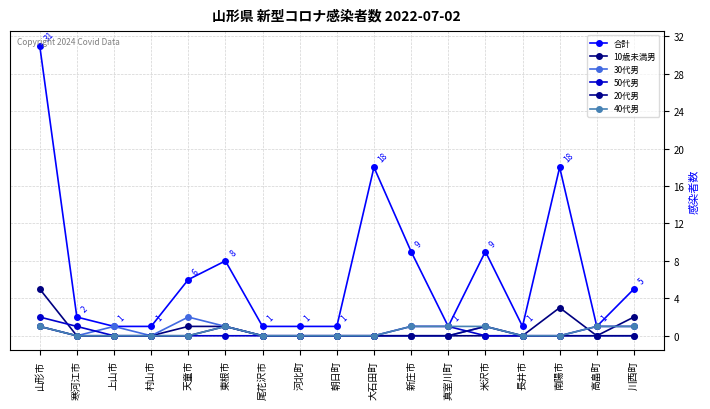

Reading left to right, transcribe all the data shown in this chart.

合計: 31	2	1	1	6	8	1	1	1	18	9	1	9	1	18	1	5
10歳未満男: 5	0	0	0	1	1	0	0	0	0	0	0	0	0	3	0	2
30代男: 1	0	1	0	2	1	0	0	0	0	0	0	1	0	0	0	0
50代男: 2	1	0	0	0	0	0	0	0	0	1	1	0	0	0	1	1
20代男: 1	0	0	0	0	1	0	0	0	0	0	0	1	0	0	0	0
40代男: 1	0	0	0	0	1	0	0	0	0	1	1	1	0	0	1	1